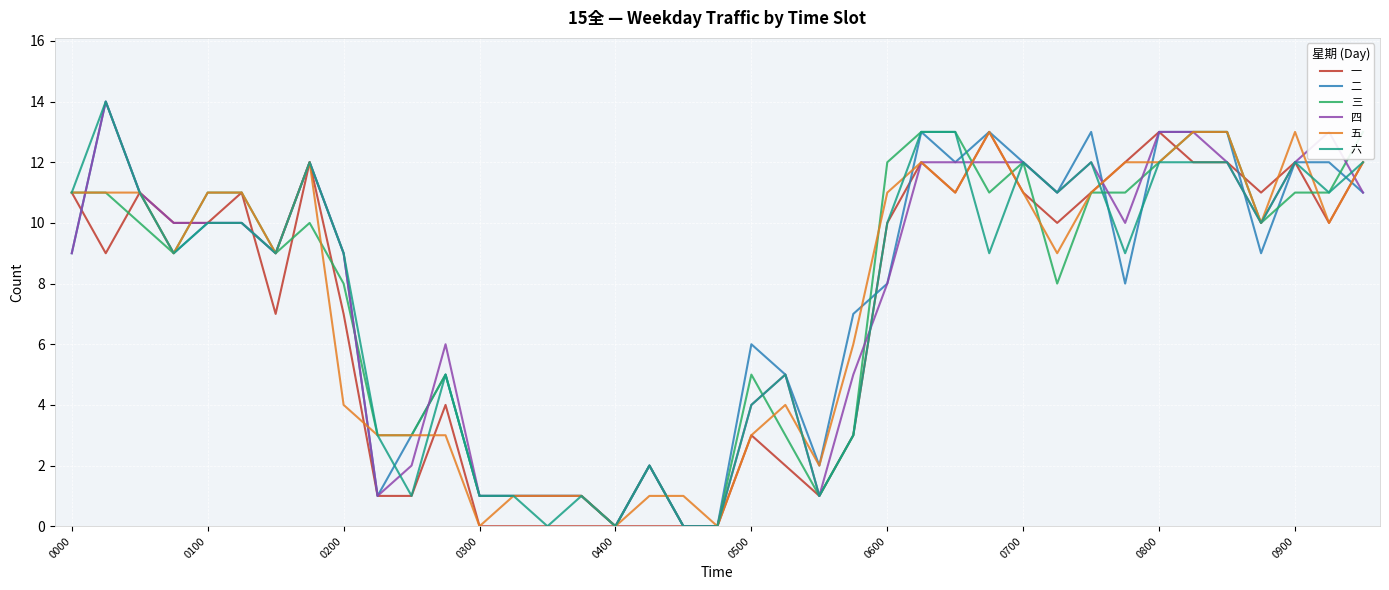

Is it true that 二 equals 9 at 0000?

True